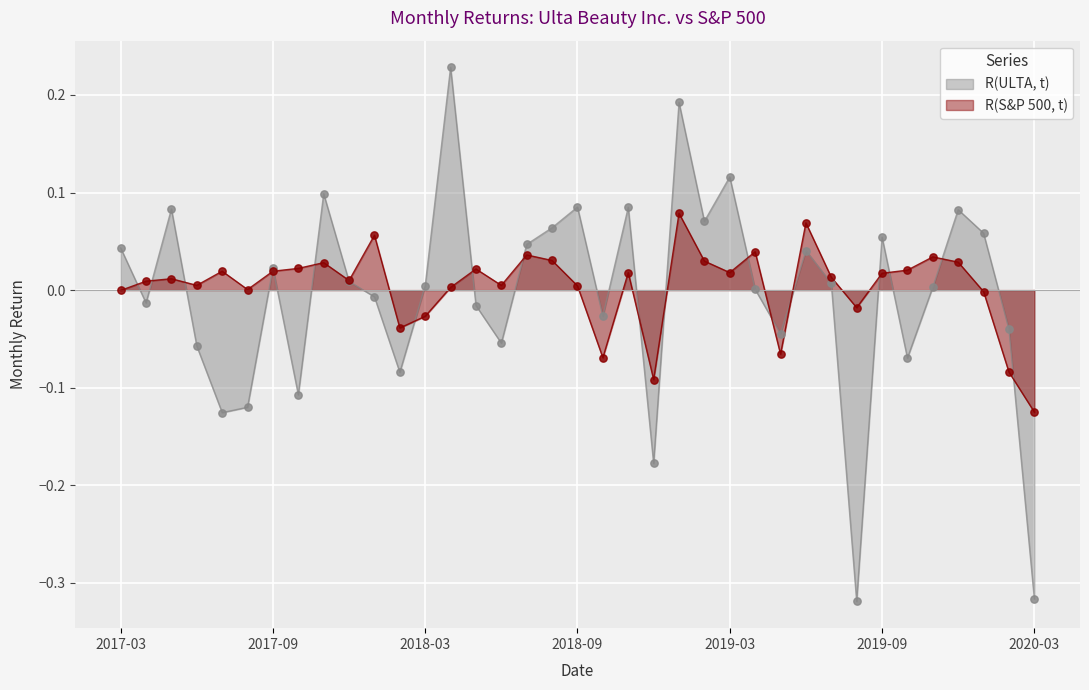

What are all the series names shown in the legend?

R(ULTA, t), R(S&P 500, t)